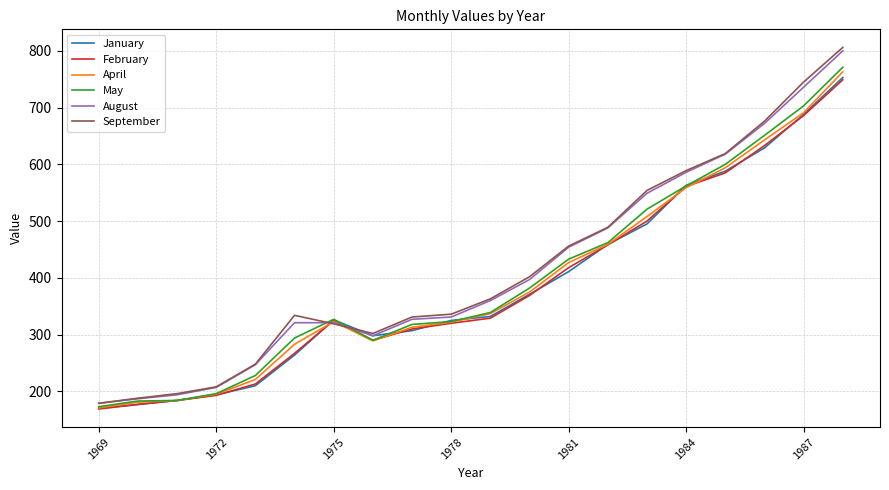

Which series has the widest spread of values?

September